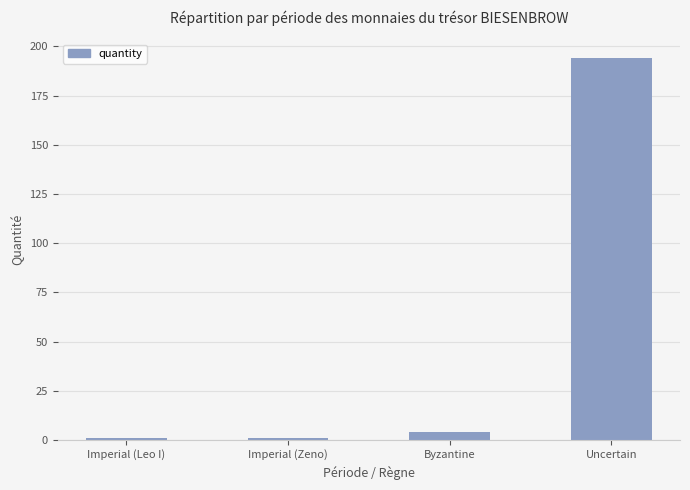

Reading left to right, transcribe all the data shown in this chart.

Imperial (Leo I)=1	Imperial (Zeno)=1	Byzantine=4	Uncertain=194